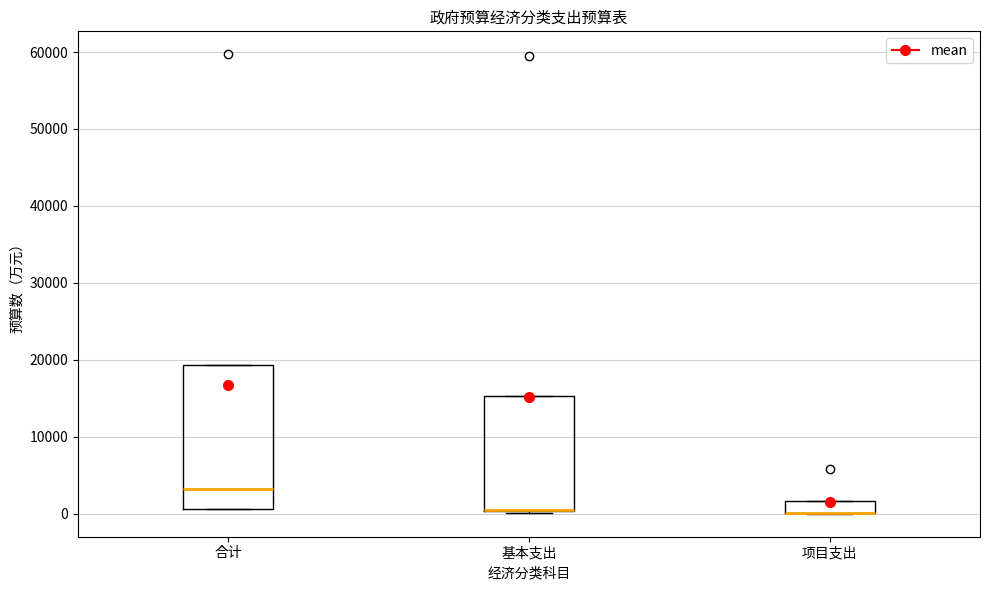

Comparing the boxes themselves (not the whiskers), which one is the tallest?

合计